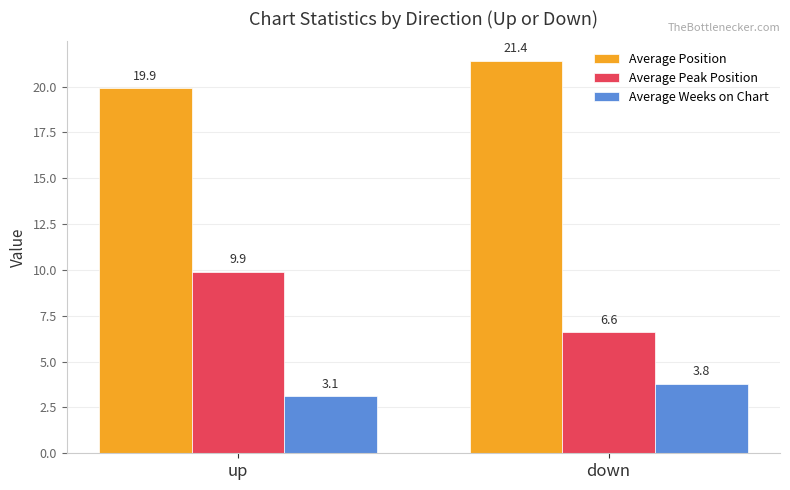

What is the highest value of the Average Weeks on Chart series?

3.8